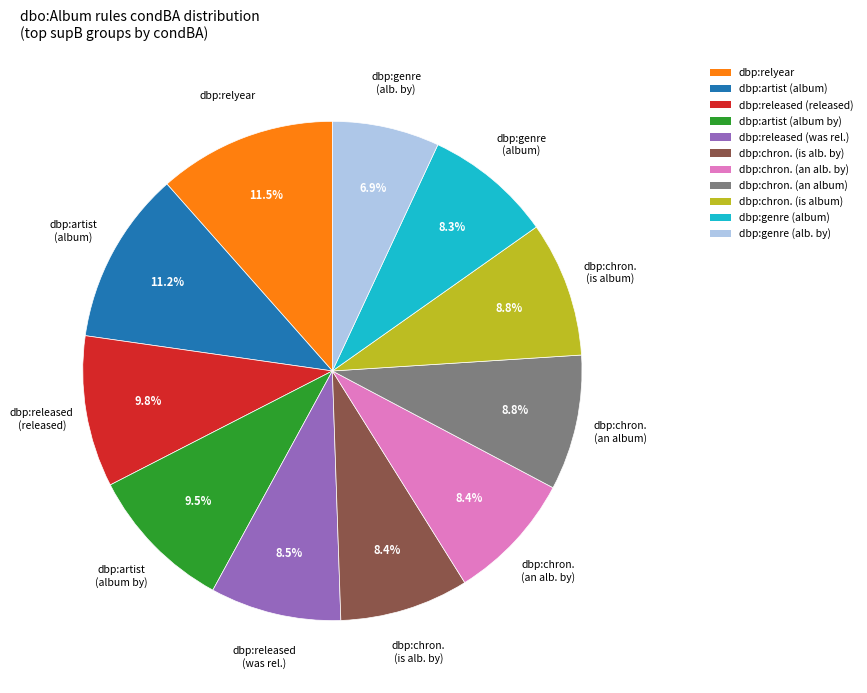

Between dbp:genre (alb. by) and dbp:relyear, which is larger?

dbp:relyear